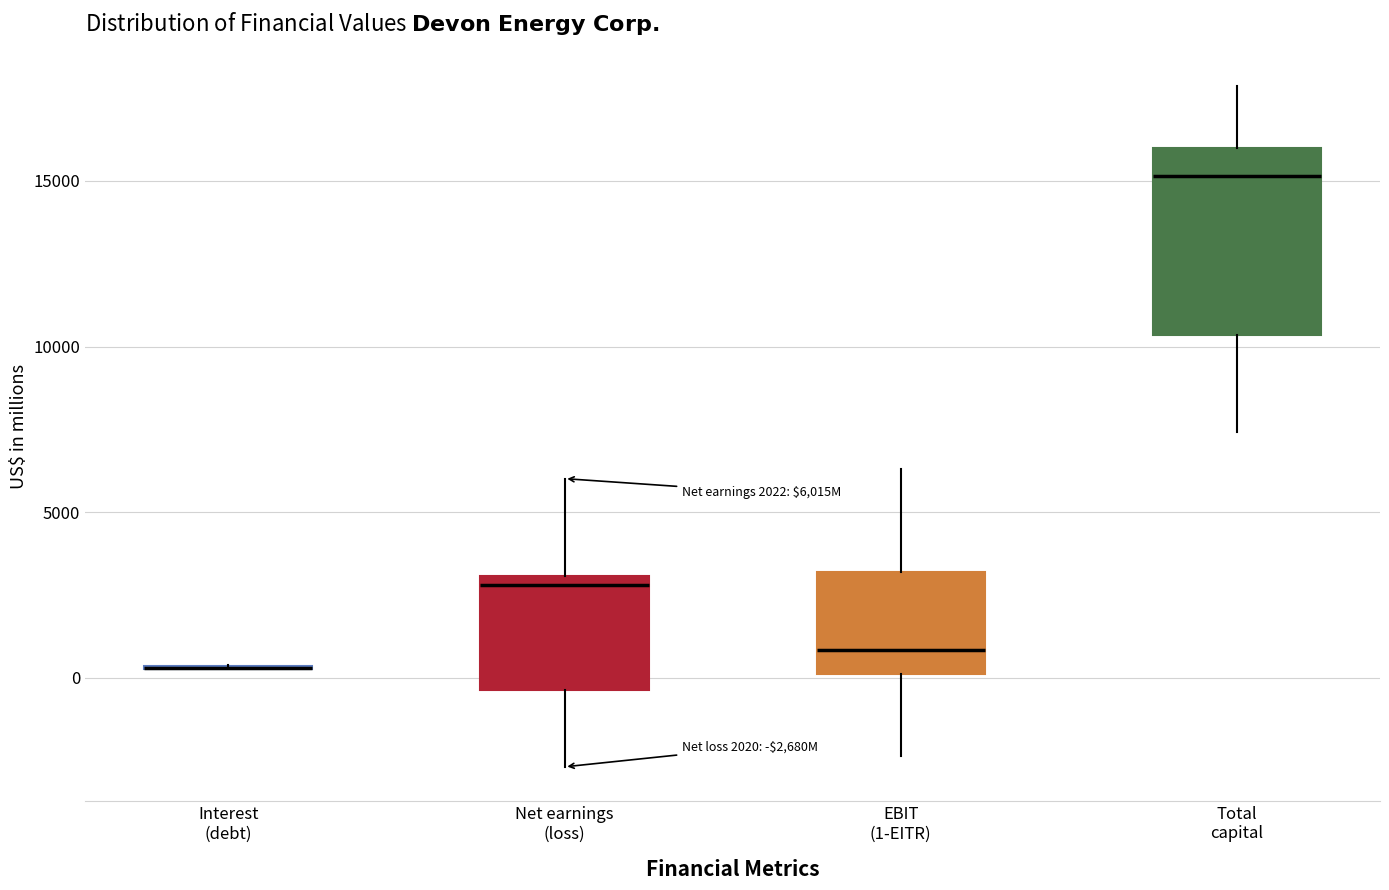

Which box is the tallest, from its lower edge to its upper edge?

Total capital